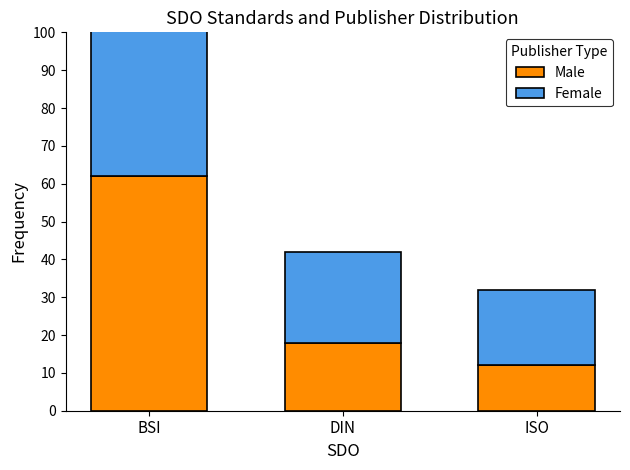

What position from the right is BSI?

3